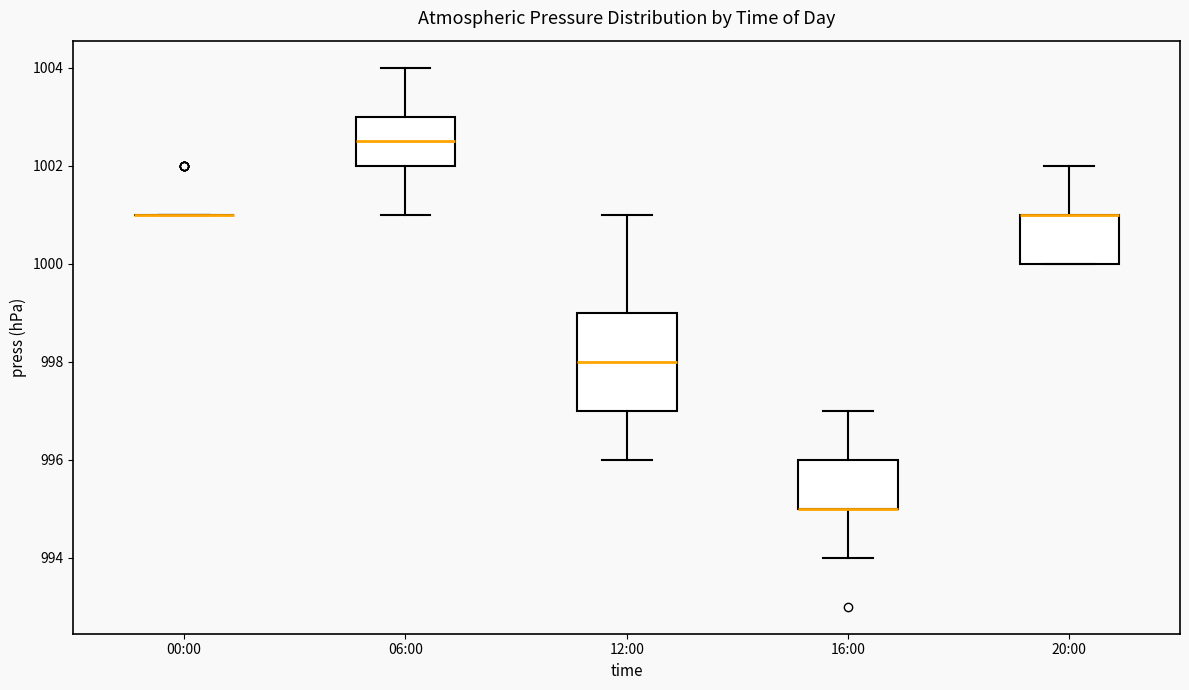

Reading left to right, transcribe this box plot: for each box, give where its median line is, the range the box spans, and where its two whiskers end, as read against the y-axis. The values are not printed on the chart, so give them approximately, as read against the axis.

00:00: box collapsed to a line at 1001.0, whiskers 1001.0 to 1001.0
06:00: median 1002.6, box 1002.0 to 1003.0, whiskers 1001.0 to 1004.0
12:00: median 998.0, box 997.0 to 999.0, whiskers 996.0 to 1001.0
16:00: median 995.0 (drawn on the box's lower edge), box 995.0 to 996.0, whiskers 994.0 to 997.0
20:00: median 1001.0 (drawn on the box's upper edge), box 1000.0 to 1001.0, whiskers 1000.0 to 1002.0